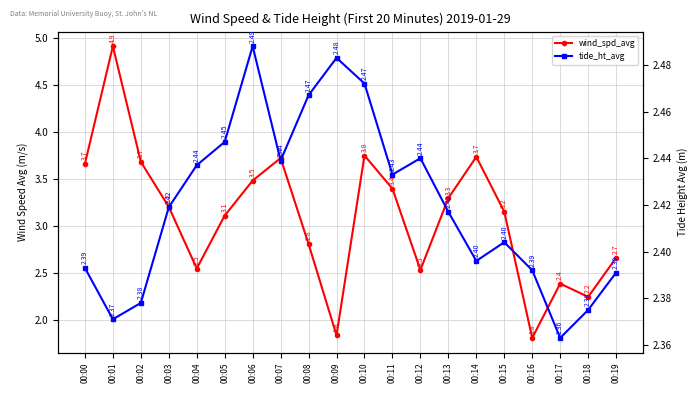

List the labels in order of tide_ht_avg value, smallest first.

00:17, 00:01, 00:18, 00:02, 00:19, 00:16, 00:00, 00:14, 00:15, 00:13, 00:03, 00:11, 00:04, 00:07, 00:12, 00:05, 00:08, 00:10, 00:09, 00:06